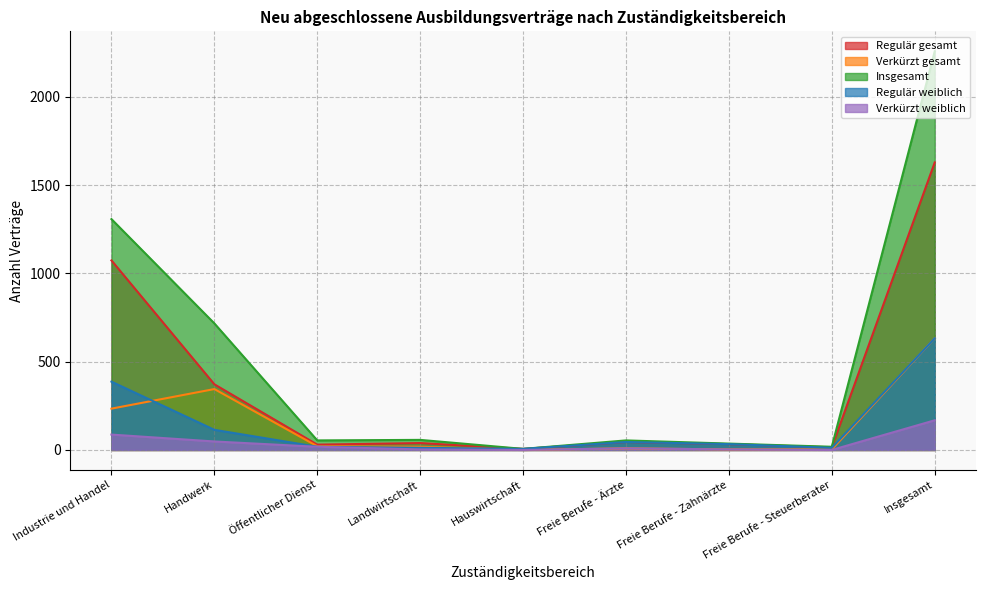

List the labels in order of Regulär gesamt value, largest first.

Insgesamt, Industrie und Handel, Handwerk, Freie Berufe - Ärzte, Landwirtschaft, Freie Berufe - Zahnärzte, Öffentlicher Dienst, Freie Berufe - Steuerberater, Hauswirtschaft